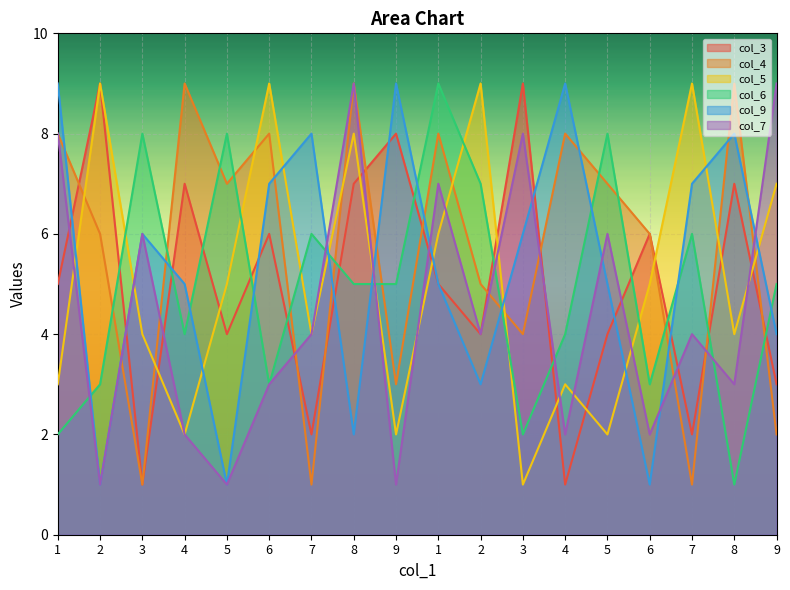

Reading left to right, extract all data points from this chart.

col_3: 1=5	2=9	3=1	4=7	5=4	6=6	7=2	8=7	9=8	1=5	2=4	3=9	4=1	5=4	6=6	7=2	8=7	9=3
col_4: 1=8	2=6	3=1	4=9	5=7	6=8	7=1	8=9	9=3	1=8	2=5	3=4	4=8	5=7	6=6	7=1	8=9	9=2
col_5: 1=3	2=9	3=4	4=2	5=5	6=9	7=4	8=8	9=2	1=6	2=9	3=1	4=3	5=2	6=5	7=9	8=4	9=7
col_6: 1=2	2=3	3=8	4=4	5=8	6=3	7=6	8=5	9=5	1=9	2=7	3=2	4=4	5=8	6=3	7=6	8=1	9=5
col_9: 1=9	2=1	3=6	4=5	5=1	6=7	7=8	8=2	9=9	1=5	2=3	3=6	4=9	5=5	6=1	7=7	8=8	9=4
col_7: 1=8	2=1	3=6	4=2	5=1	6=3	7=4	8=9	9=1	1=7	2=4	3=8	4=2	5=6	6=2	7=4	8=3	9=9